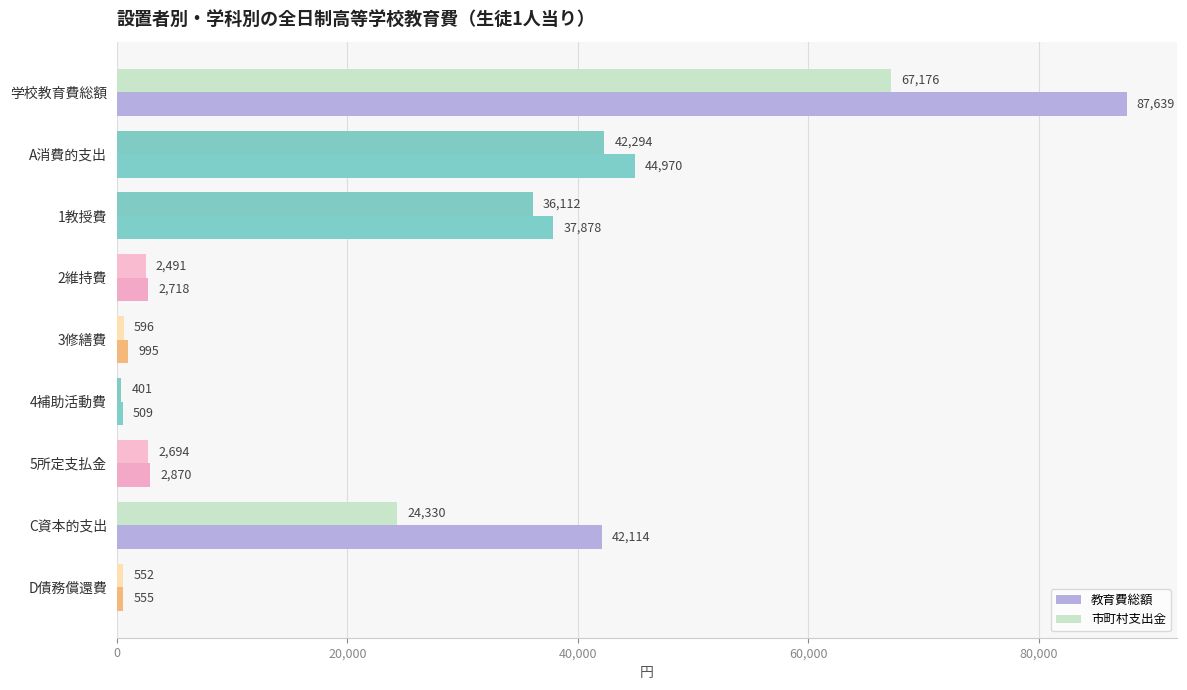

What is the sum of all 教育費総額 values?

220248